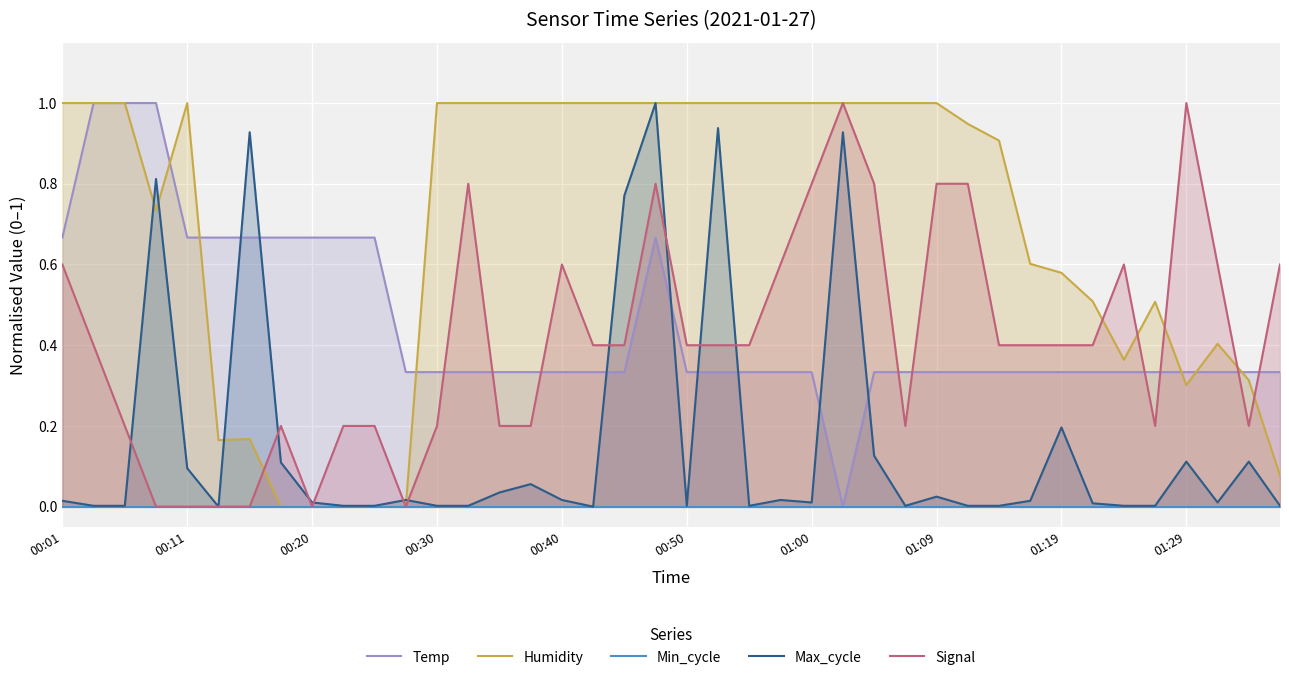

What is the difference between the maximum and minimum values in the Temp series?

1.0